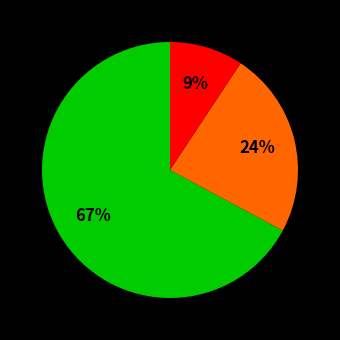

Is there a majority slice in this chart?

Yes